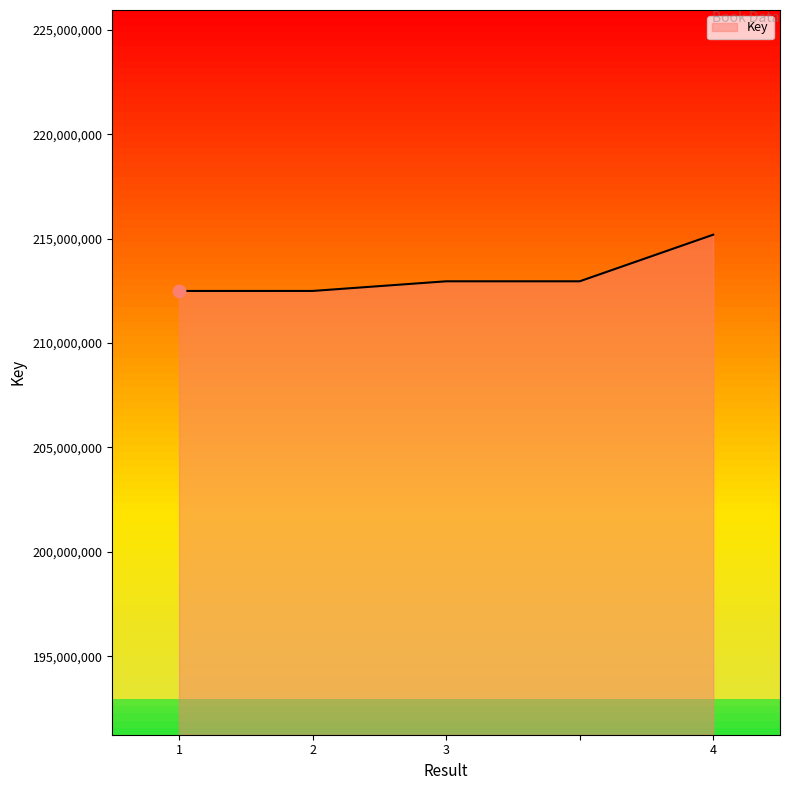

True or false: there are more than 2 points higher than both neighbors.

False